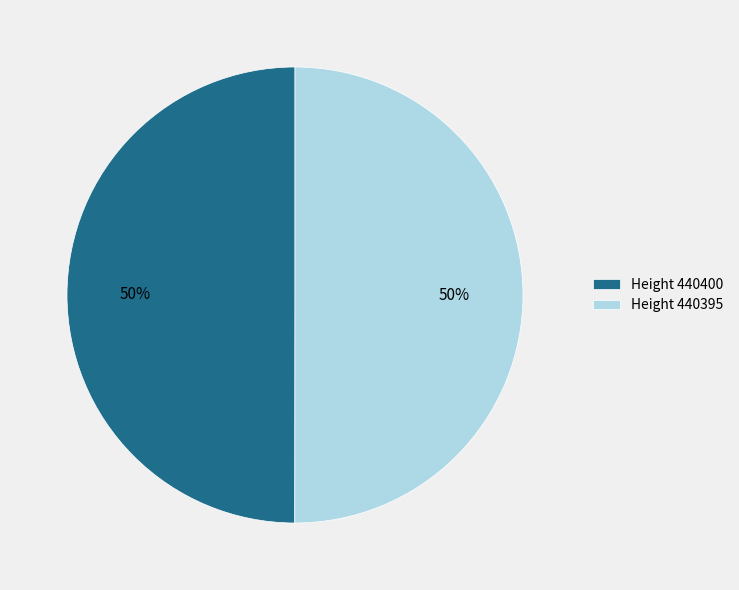

What percentage is the Height 440395 slice, to the nearest percent?

50%